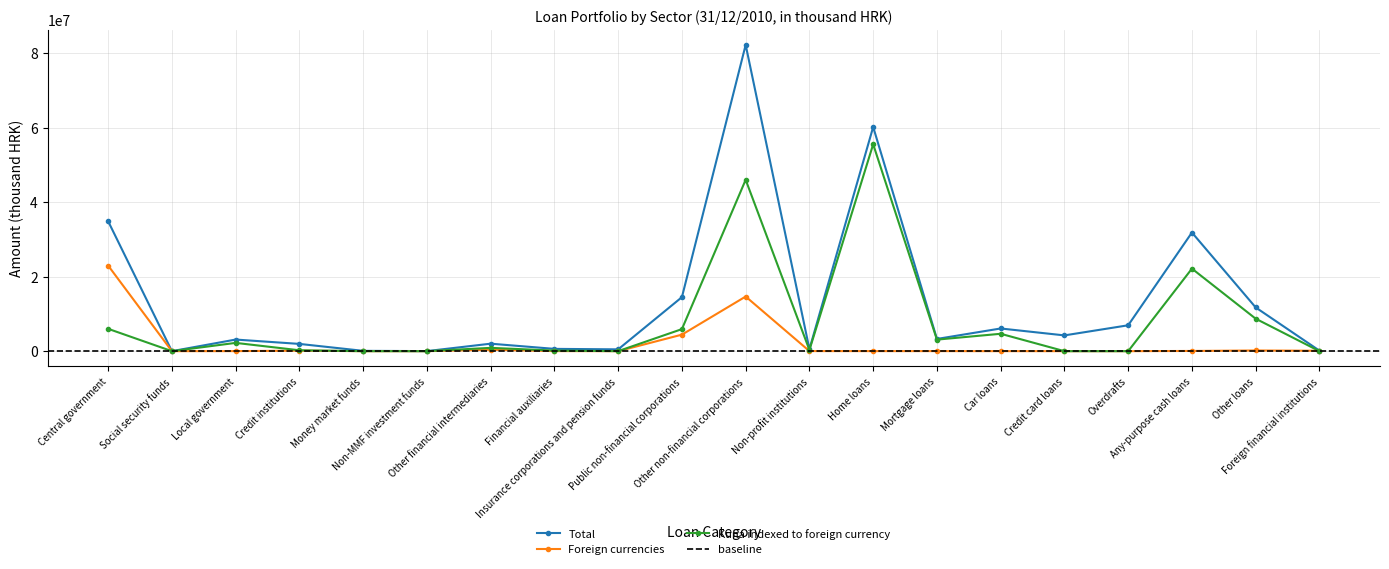

At Social security funds, list the series in order from smallest to largest.

Foreign currencies, Kuna indexed to foreign currency, Total